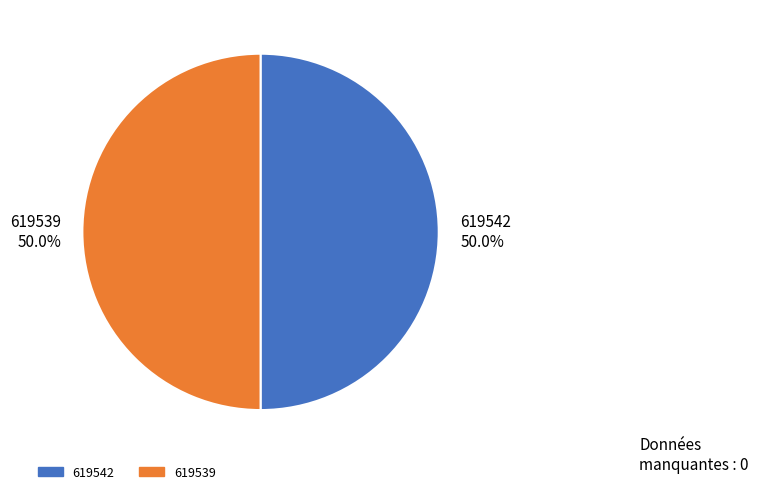

Approximately how many times larger is the value at 619539 compared to 619542?

1.0